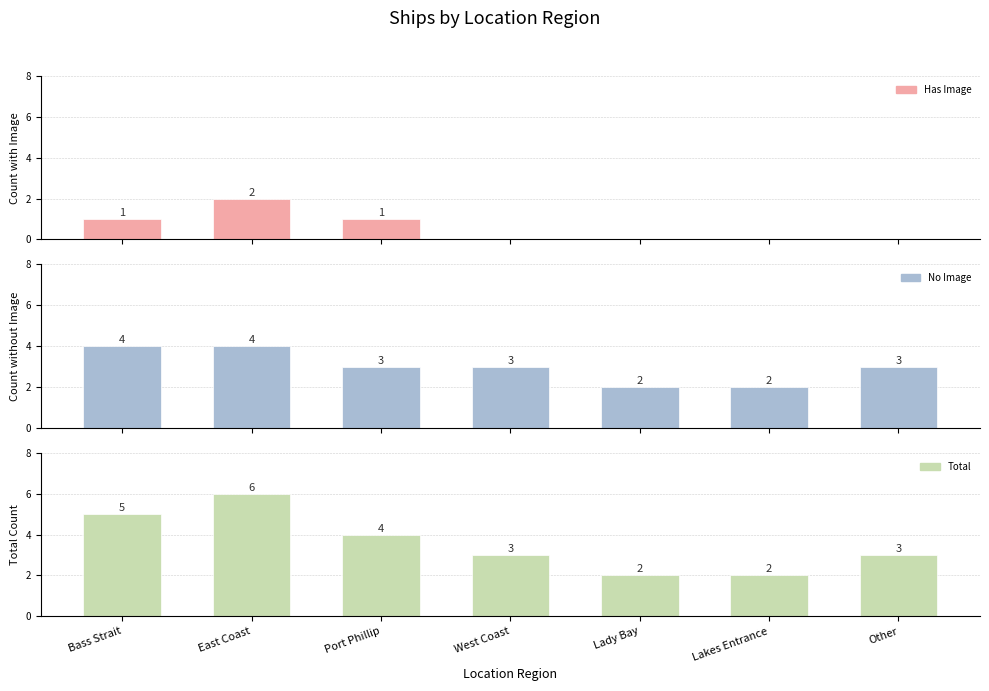

Which series has the largest total across all categories?

Total